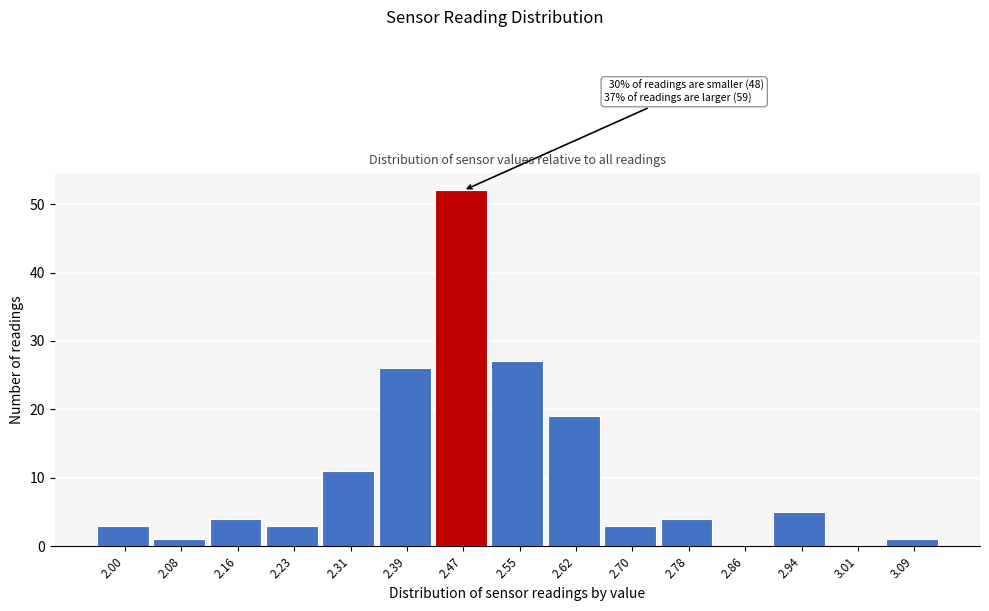

Reading left to right, list all the values displayed in this chart.

2.00=3	2.08=1	2.16=4	2.23=3	2.31=11	2.39=26	2.47=52	2.55=27	2.62=19	2.70=3	2.78=4	2.86=0	2.94=5	3.01=0	3.09=1